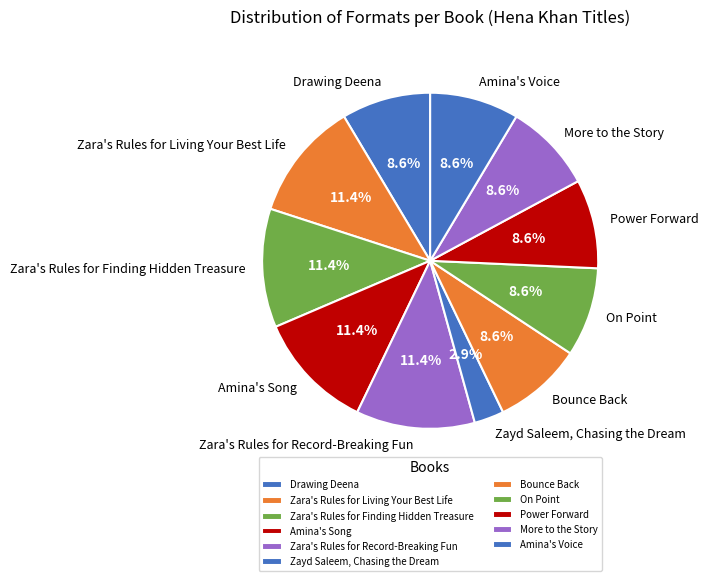

To the nearest percent, what portion does On Point represent?

9%